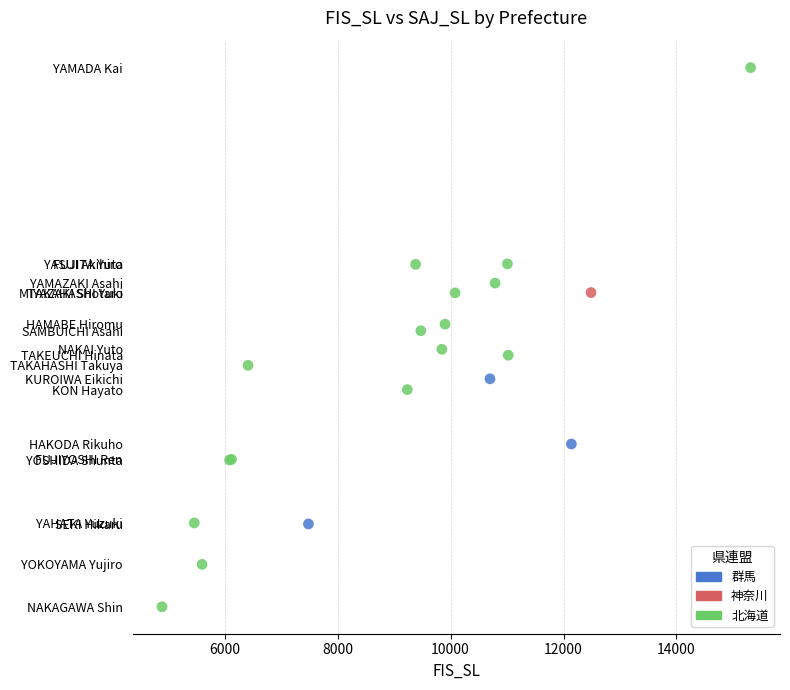

Which series contains the lowest Y value?

北海道